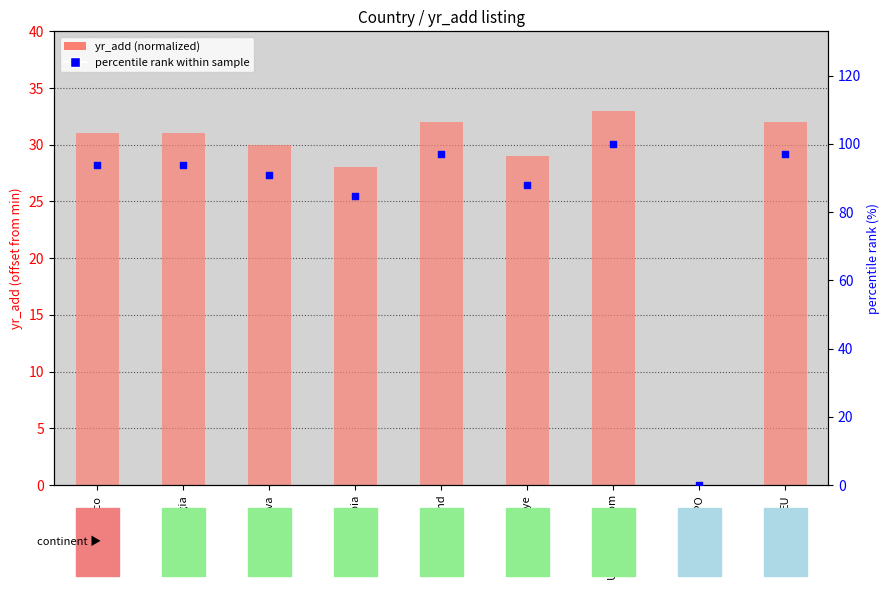

At which category is the sum across all series the highest?

United Kingdom